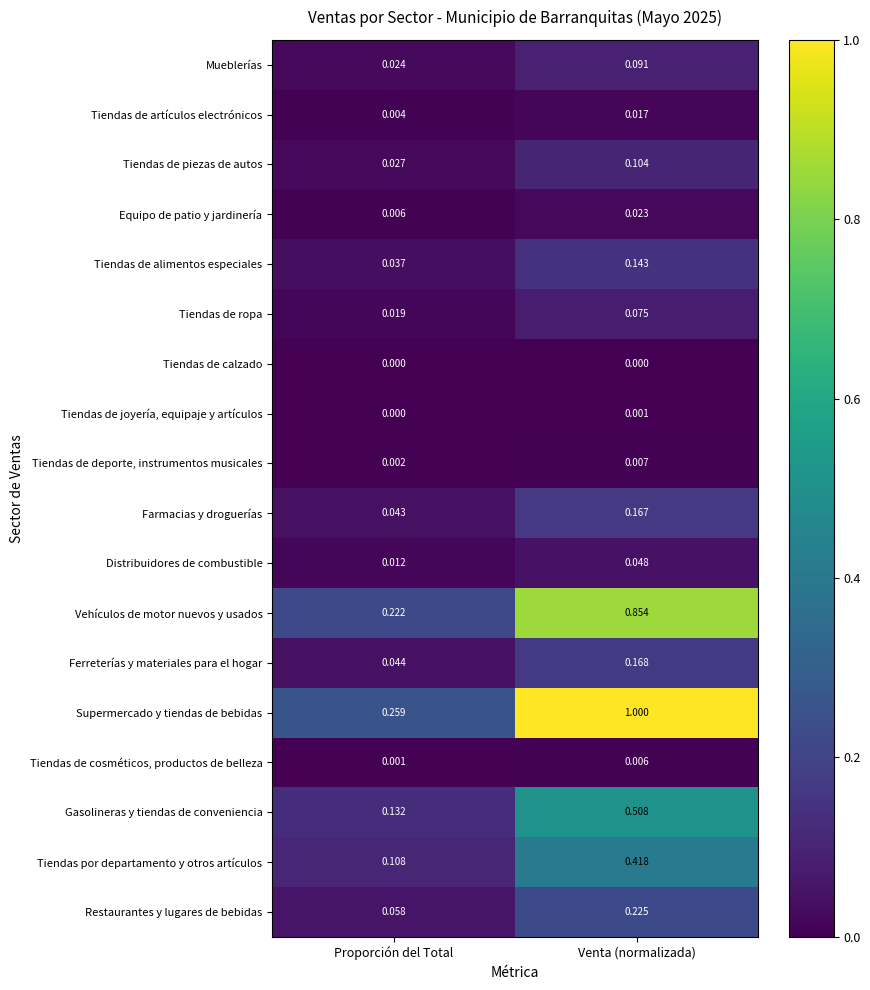

How many categories are shown in the chart?

2